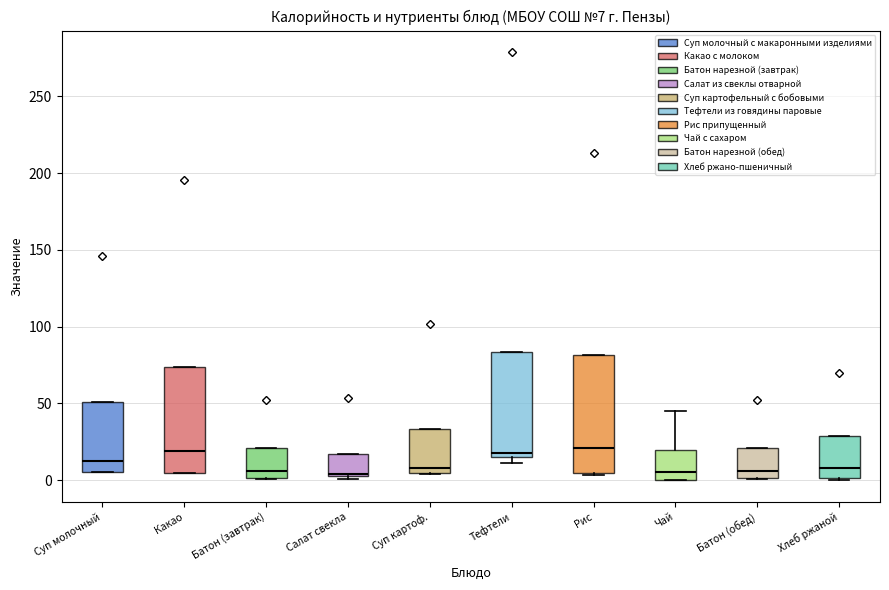

Which box is the tallest, from its lower edge to its upper edge?

Рис